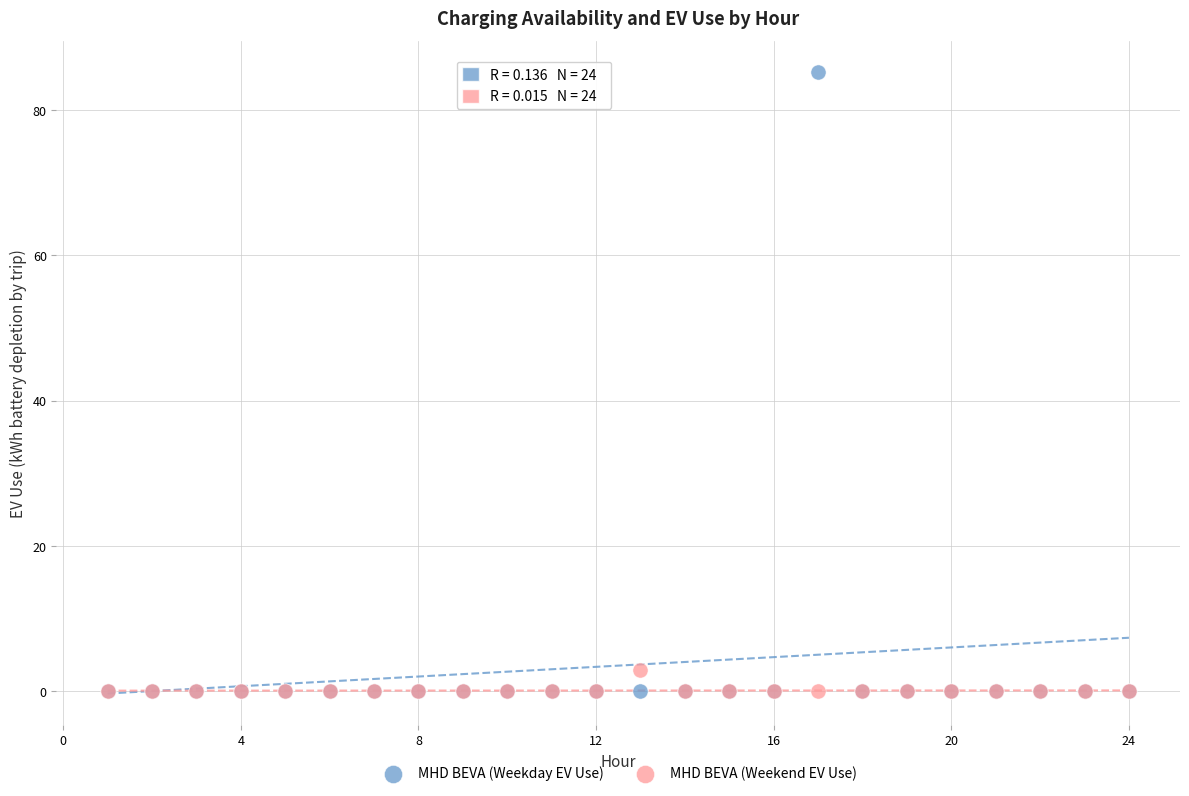

Which series has the largest Y range (max minus min)?

MHD BEVA (Weekday EV Use)